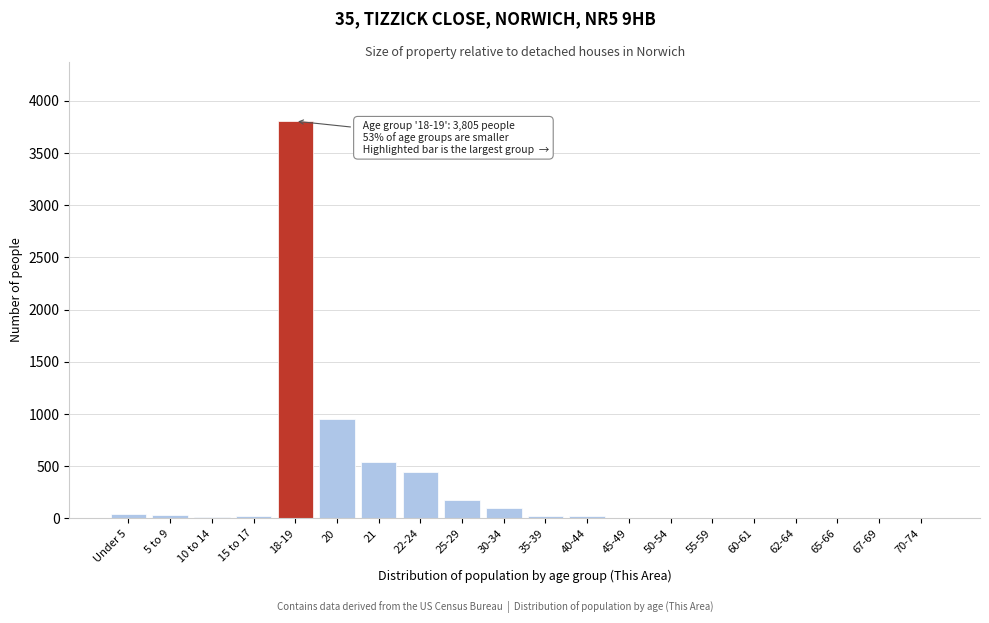

The value at 30-34 is 97. True or false?

True